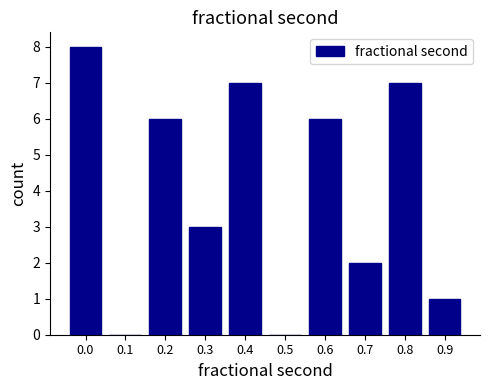

Reading left to right, list all the values displayed in this chart.

0.0=8	0.1=0	0.2=6	0.3=3	0.4=7	0.5=0	0.6=6	0.7=2	0.8=7	0.9=1